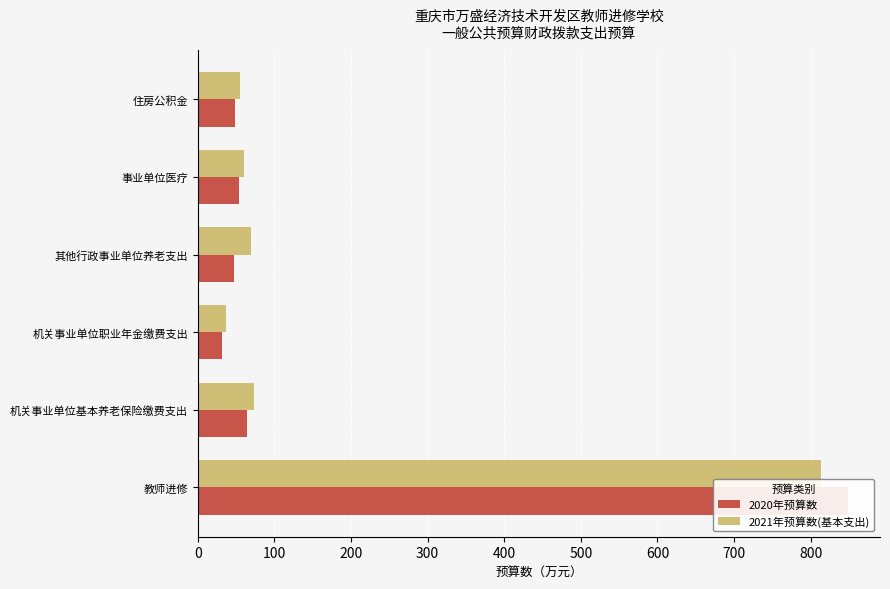

Is the value of 2020年预算数 at 机关事业单位基本养老保险缴费支出 greater than the value of 2021年预算数(基本支出) at 机关事业单位职业年金缴费支出?

Yes